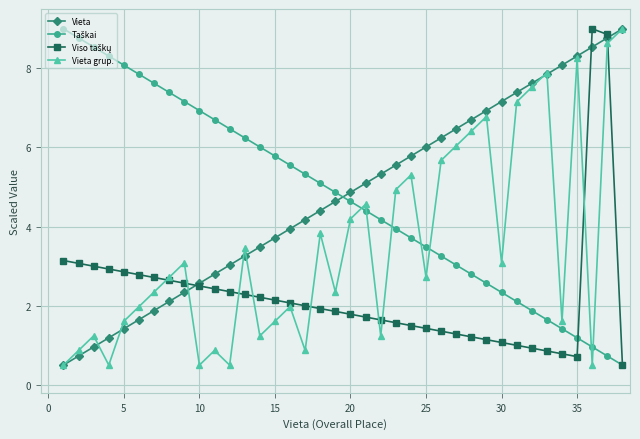

What is the minimum value for Vieta?

0.5